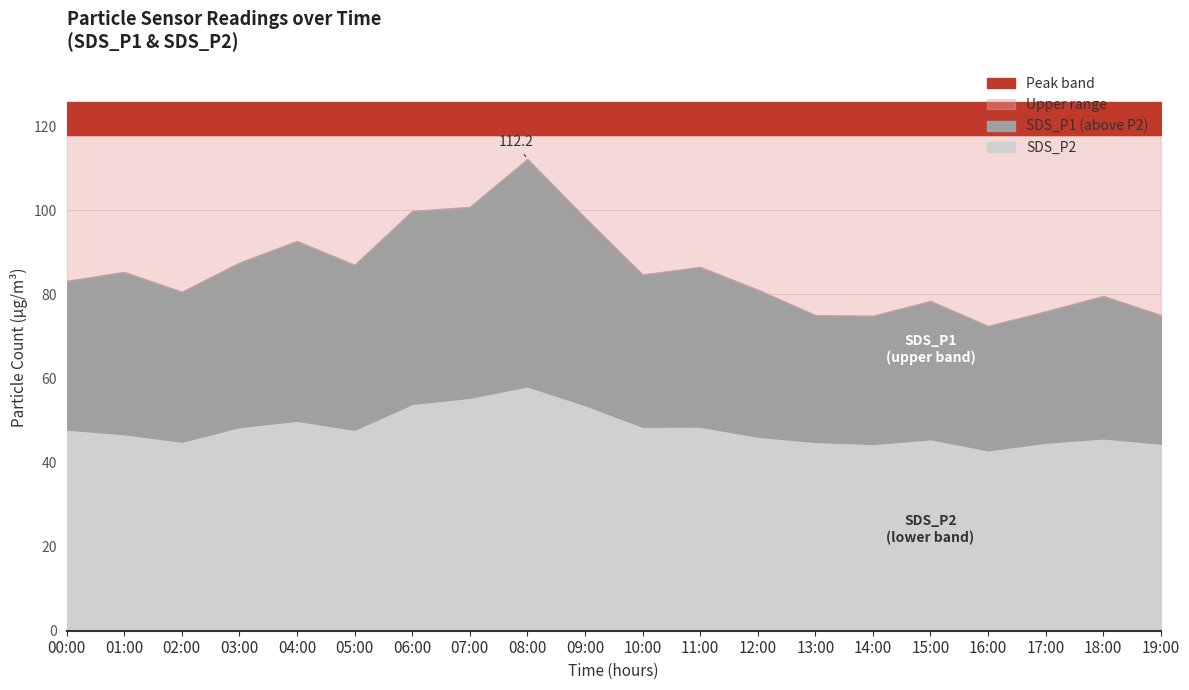

How many data points in SDS_P1 are less than 84?

10